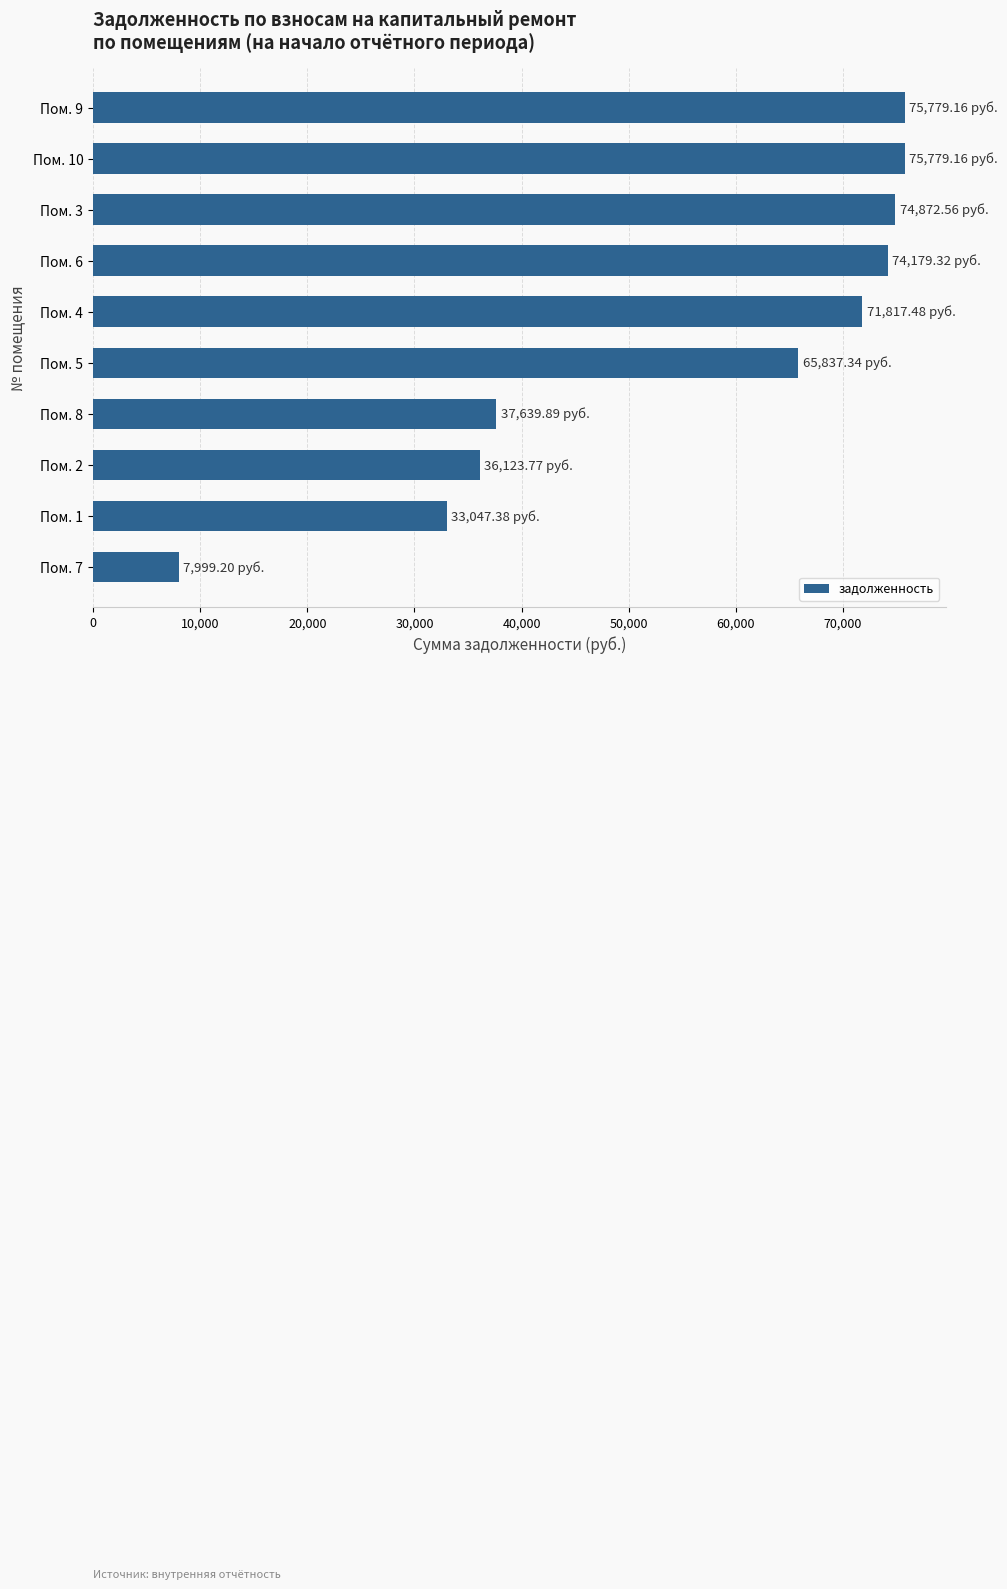

What is the change in value from Пом. 2 to Пом. 1?

-3076.4